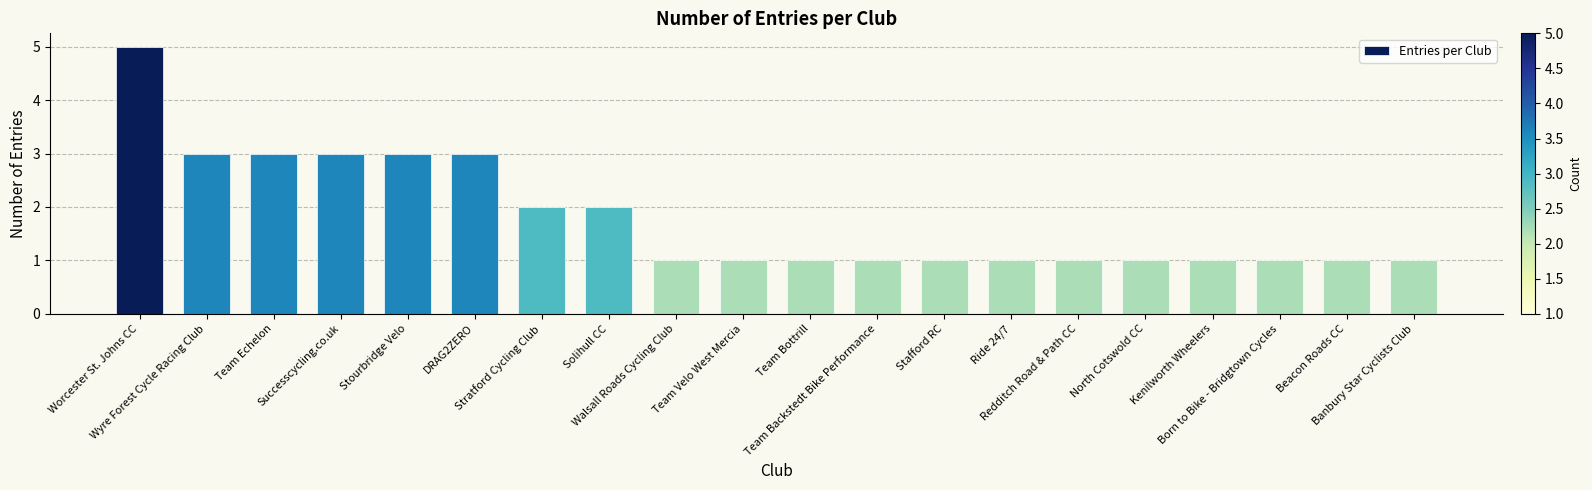

What is the sum of all values?

36